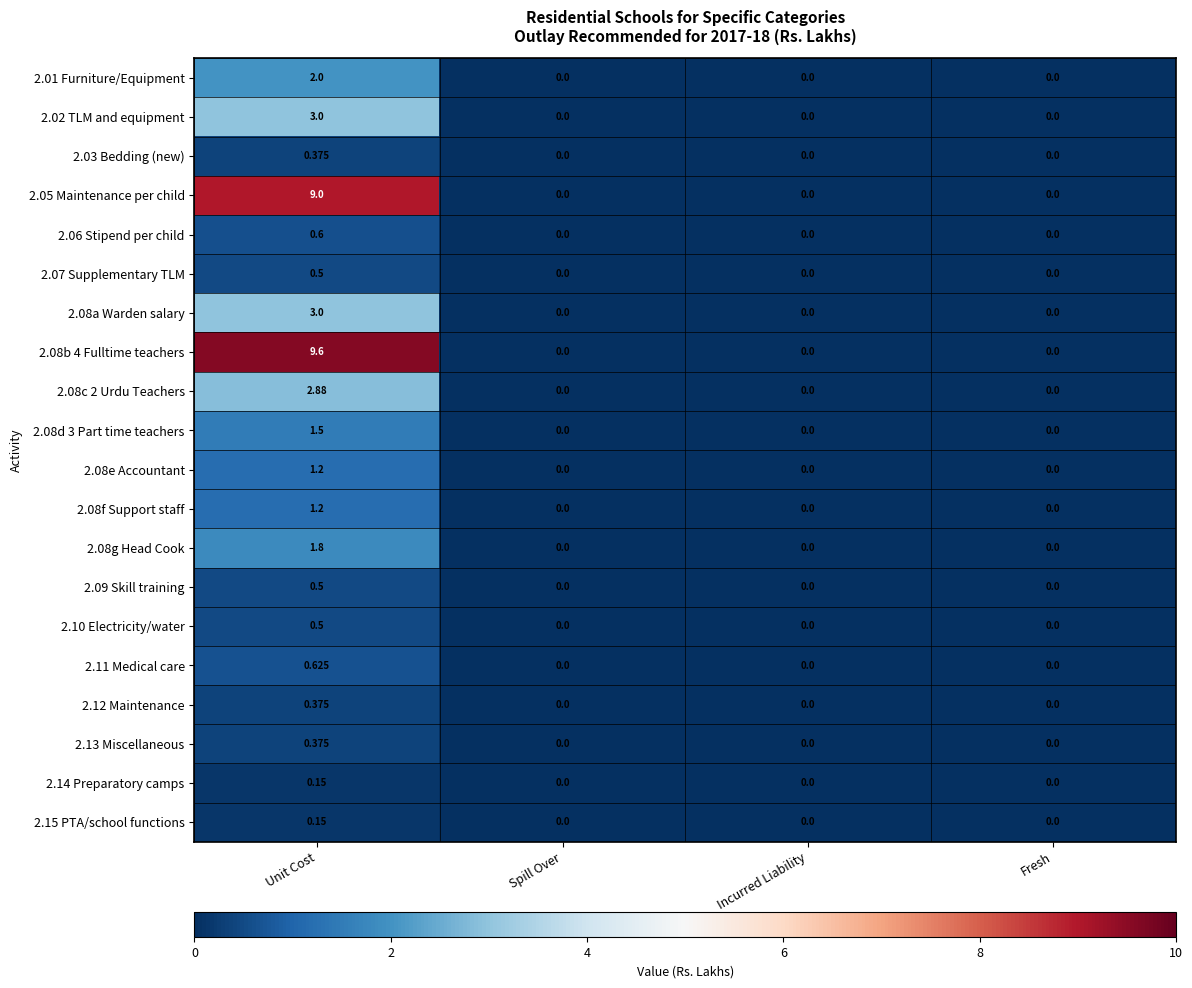

At which category is the sum across all series the highest?

Unit Cost